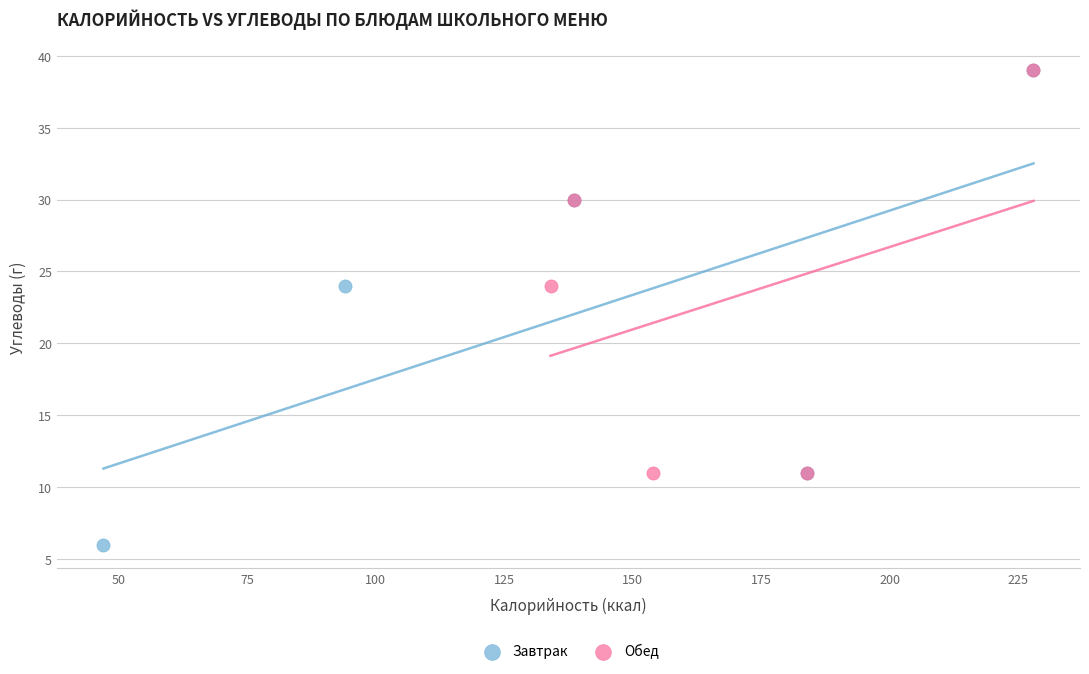

Which series has the largest Y range (max minus min)?

Завтрак